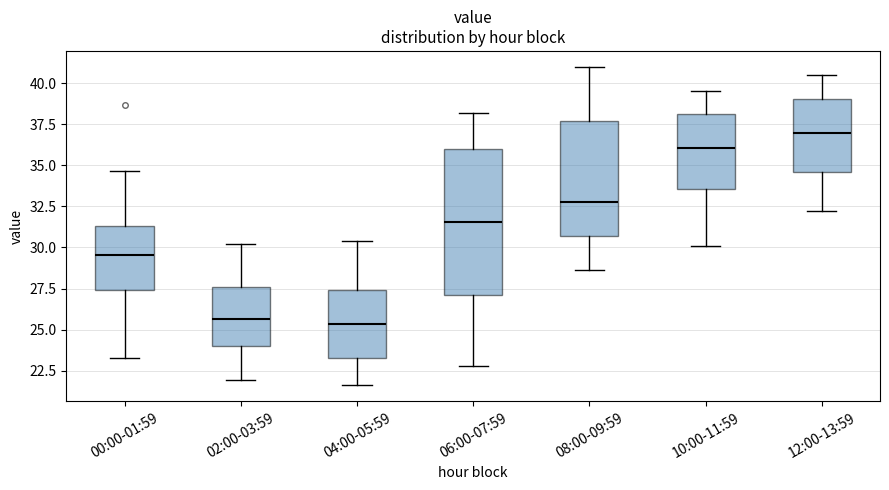

Reading left to right, read every box against the y-axis: the position of its median line, the range the box covers, and the ends of its whiskers. The values are not printed on the chart, so give them approximately, as read against the axis.

00:00-01:59: median 29.5, box 27.5 to 31.5, whiskers 23.5 to 34.5
02:00-03:59: median 25.5, box 24.0 to 27.5, whiskers 22.0 to 30.0
04:00-05:59: median 25.5, box 23.5 to 27.5, whiskers 21.5 to 30.5
06:00-07:59: median 31.5, box 27.0 to 36.0, whiskers 23.0 to 38.0
08:00-09:59: median 33.0, box 30.5 to 37.5, whiskers 28.5 to 41.0
10:00-11:59: median 36.0, box 33.5 to 38.0, whiskers 30.0 to 39.5
12:00-13:59: median 37.0, box 34.5 to 39.0, whiskers 32.0 to 40.5